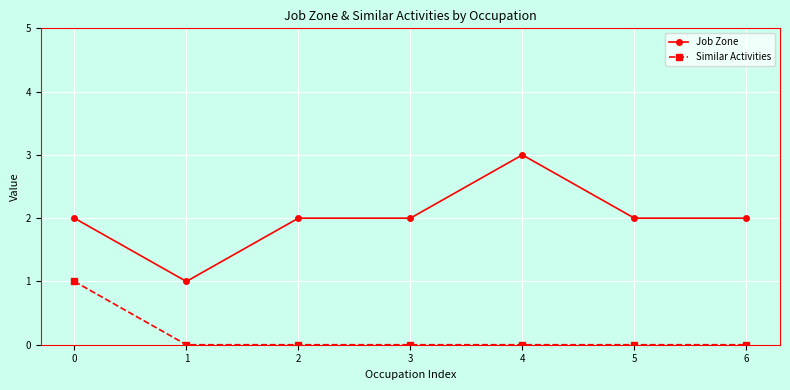

Reading left to right, extract all data points from this chart.

Job Zone: 2	1	2	2	3	2	2
Similar Activities: 1	0	0	0	0	0	0